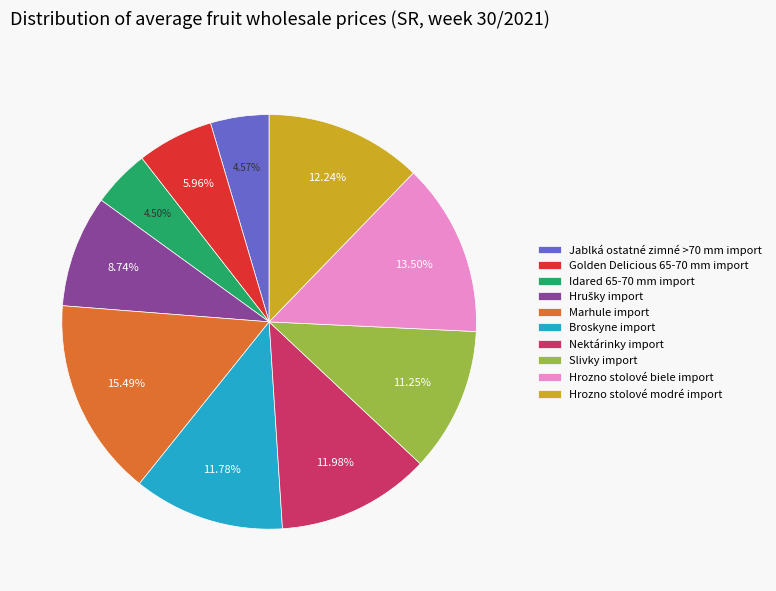

Count the number of slices in the pie.

10